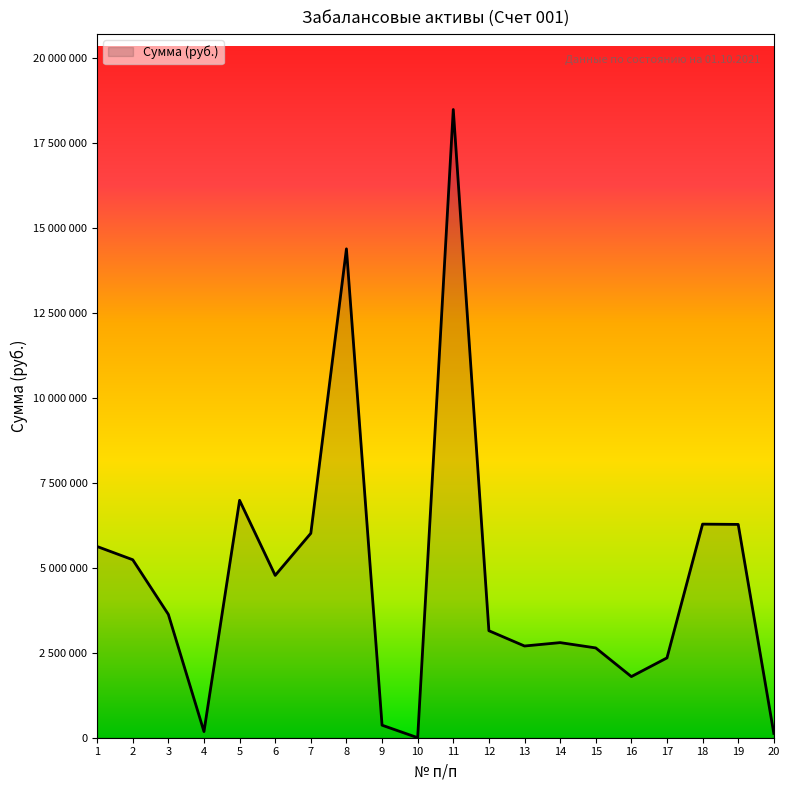

Rank the categories by value from lowest to highest.

10, 20, 4, 9, 16, 17, 15, 13, 14, 12, 3, 6, 2, 1, 7, 19, 18, 5, 8, 11